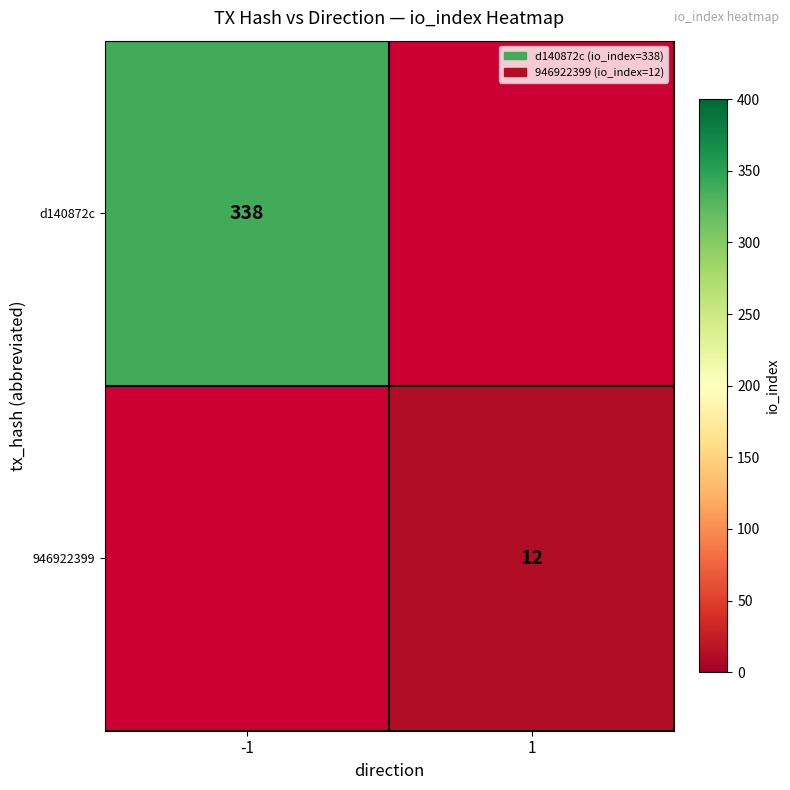

Is it true that d140872c equals 489.4 at -1?

False